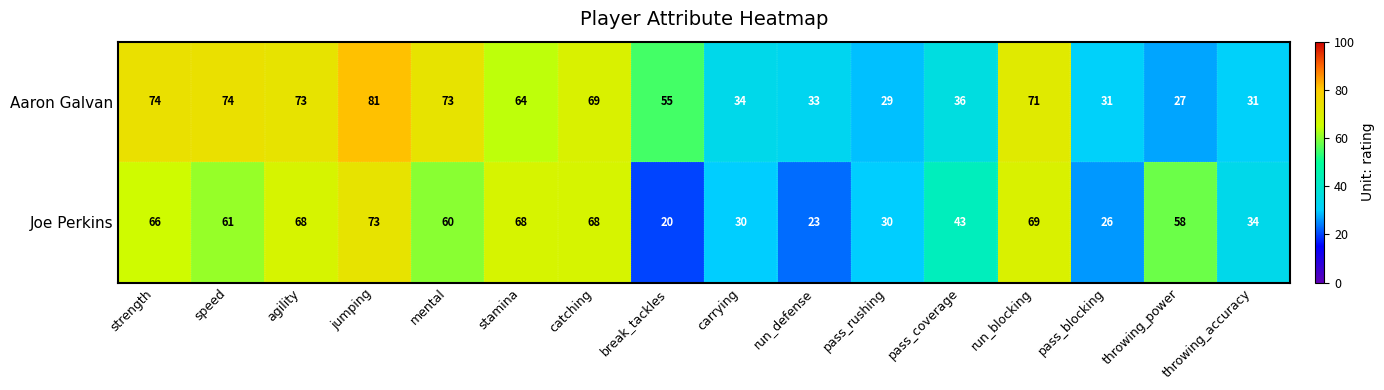

At which label is Aaron Galvan closest to 54?

break_tackles